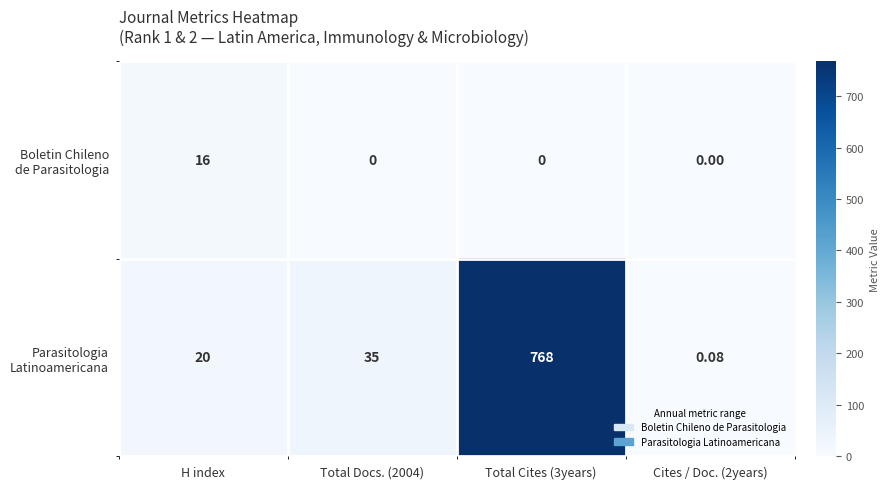

What is the difference between the highest and lowest values at Total Cites (3years)?

768.0